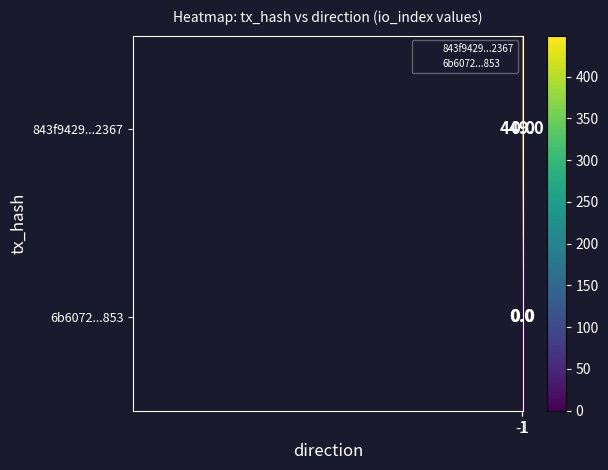

At how many categories does at least one series exceed 192?

1